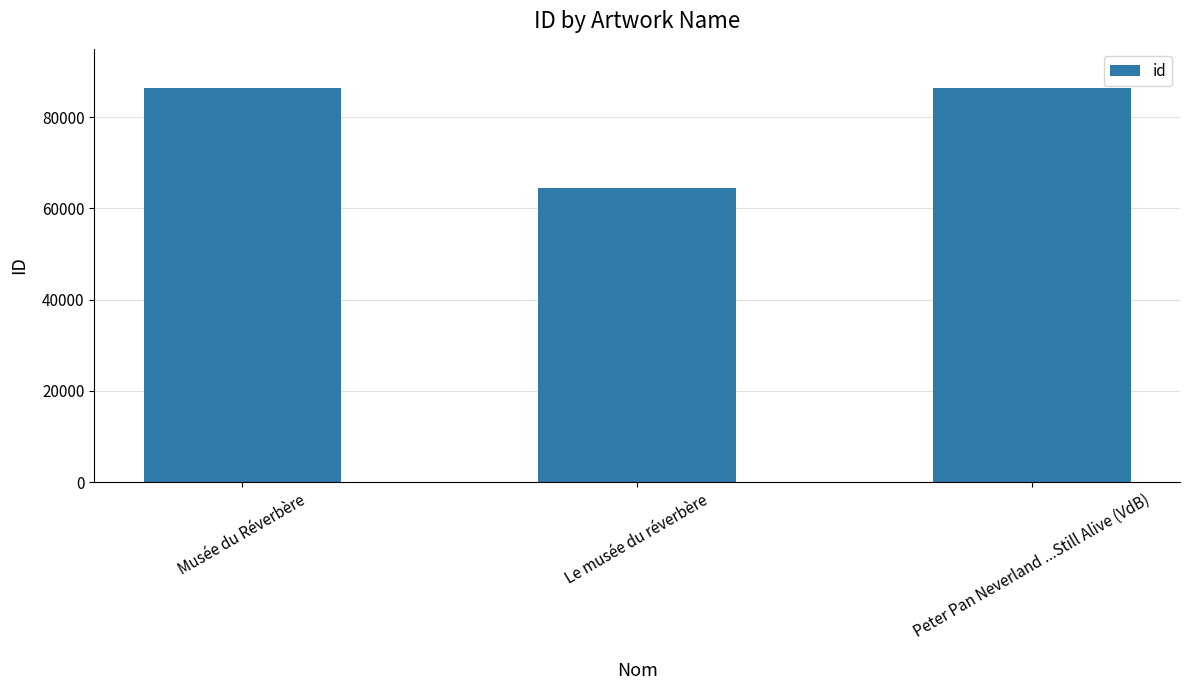

What is the difference between the values at Le musée du réverbère and Peter Pan Neverland ...Still Alive (VdB)?

21731